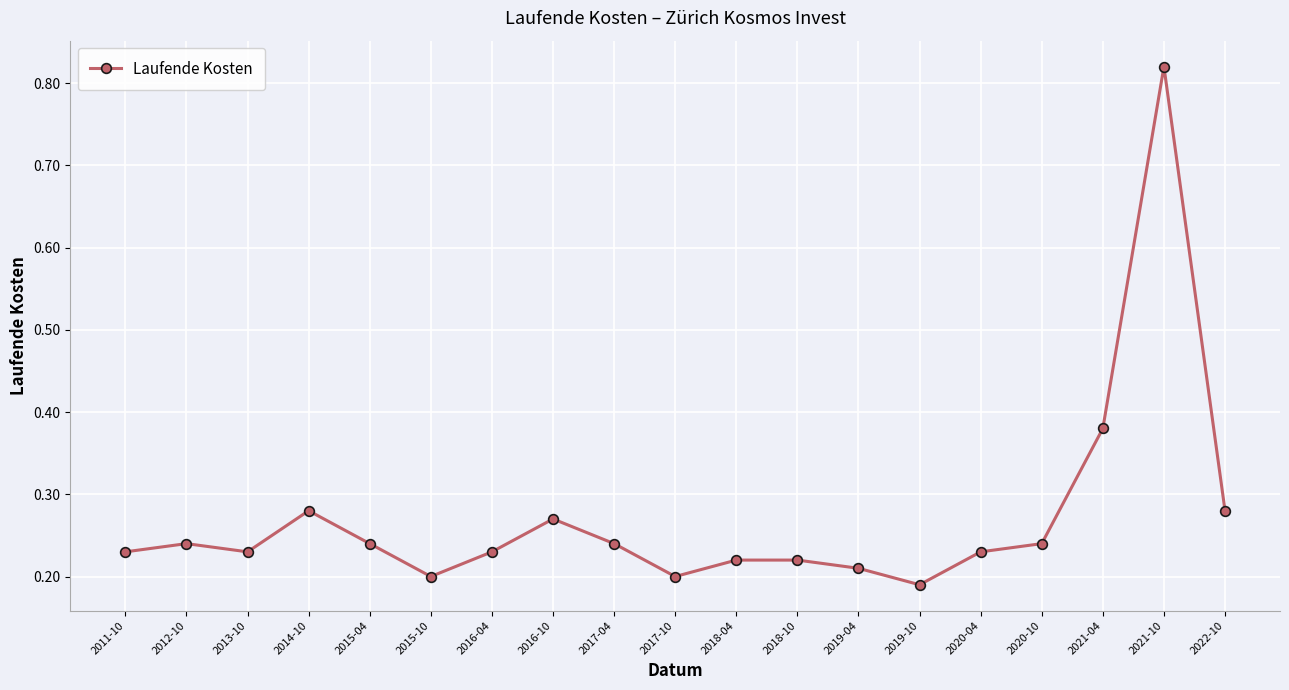

What position from the right is 2016-10?

12